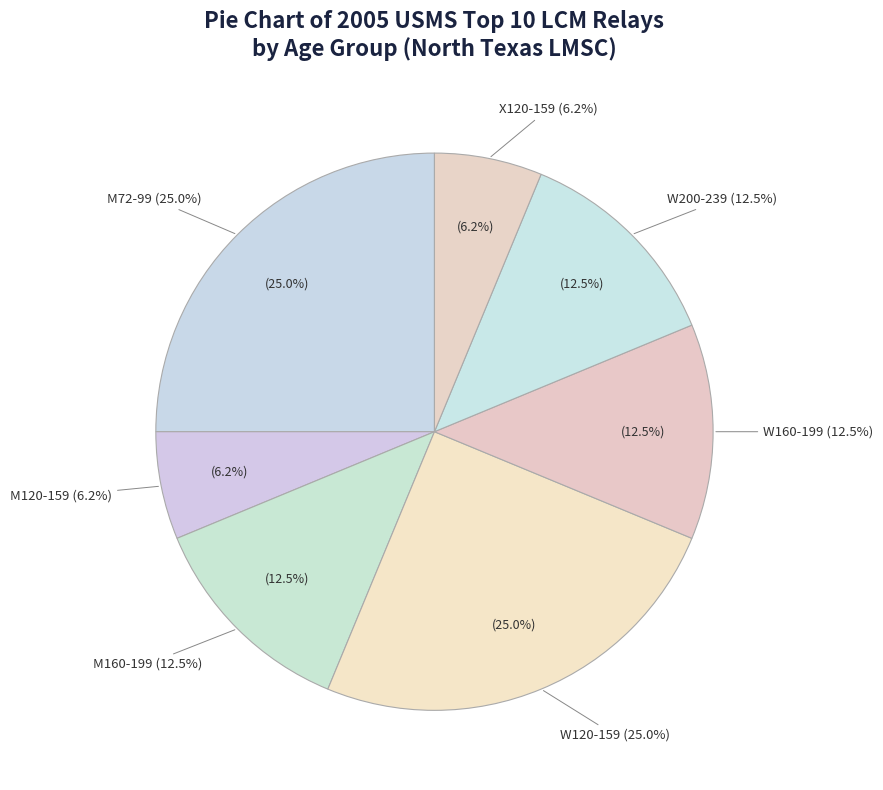

Rank the categories by value from lowest to highest.

M120-159, X120-159, M160-199, W160-199, W200-239, M72-99, W120-159